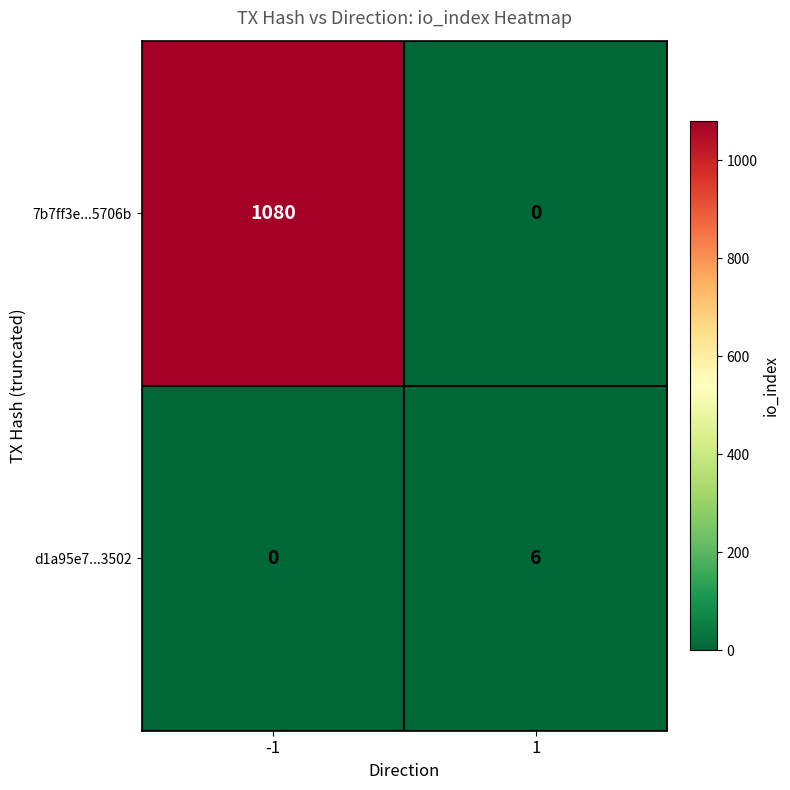

Which series has the largest range (max minus min)?

7b7ff3e...5706b